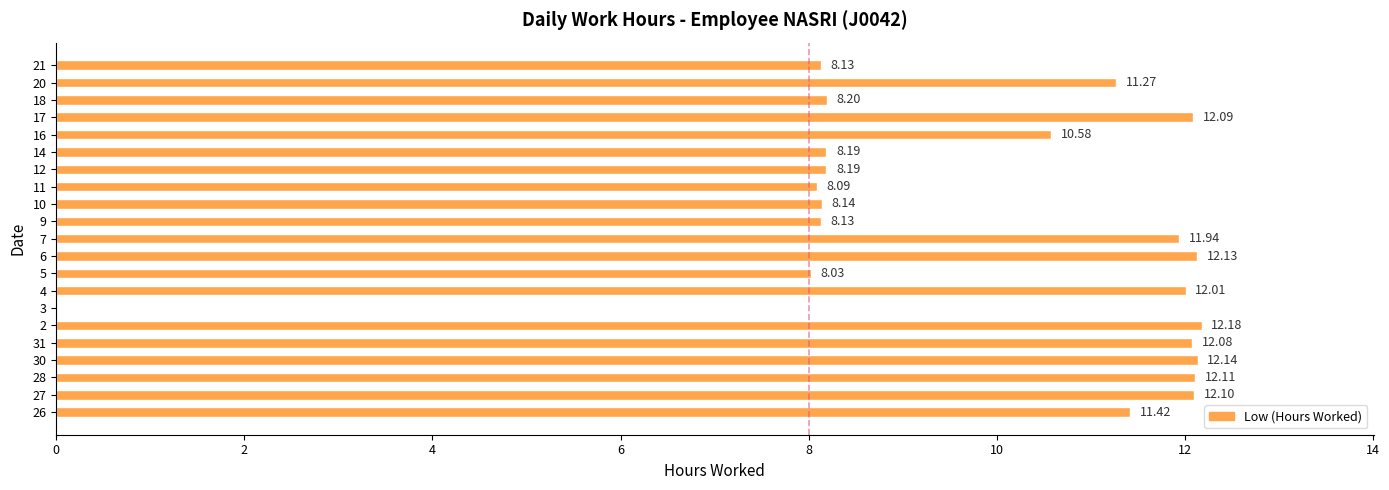

What is the ratio of the value at 16 to the value at 30?

0.9